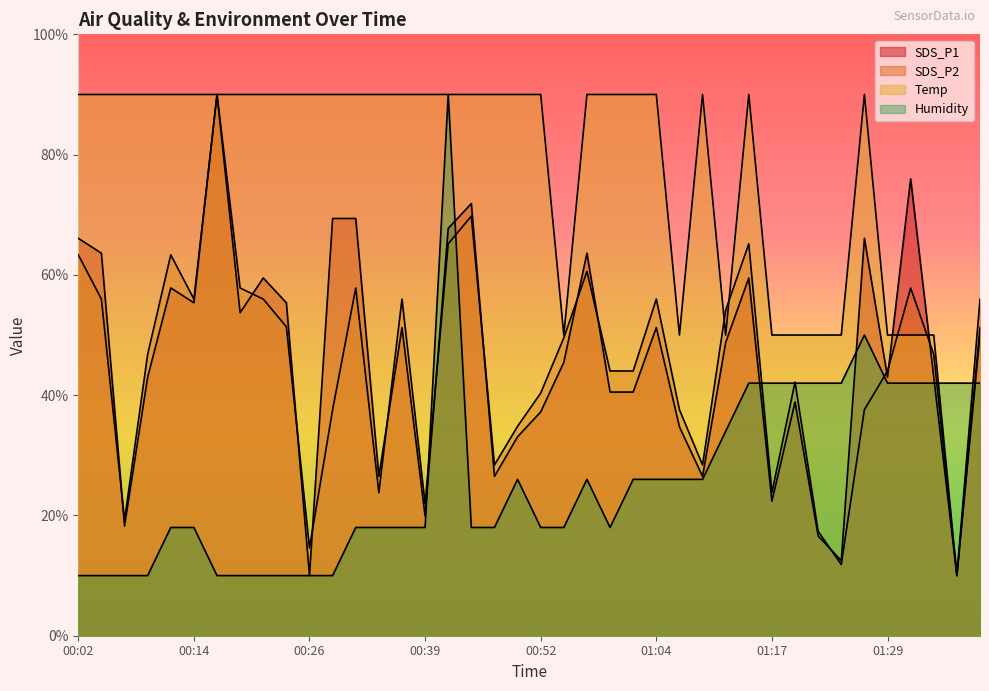

At how many categories does at least one series exceed 63?

29